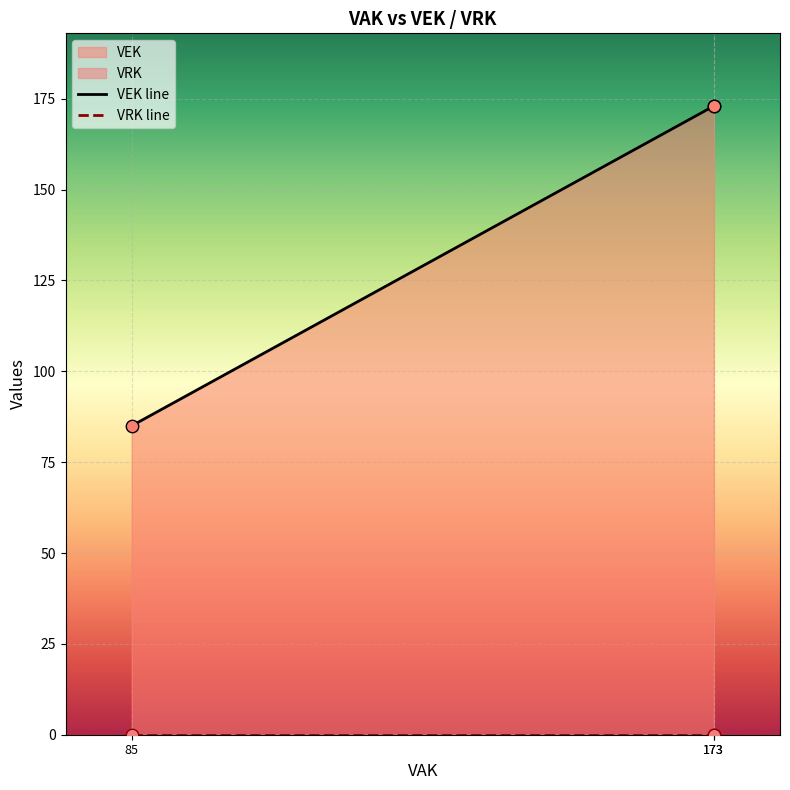

Which series contains the lowest Y value?

VRK line